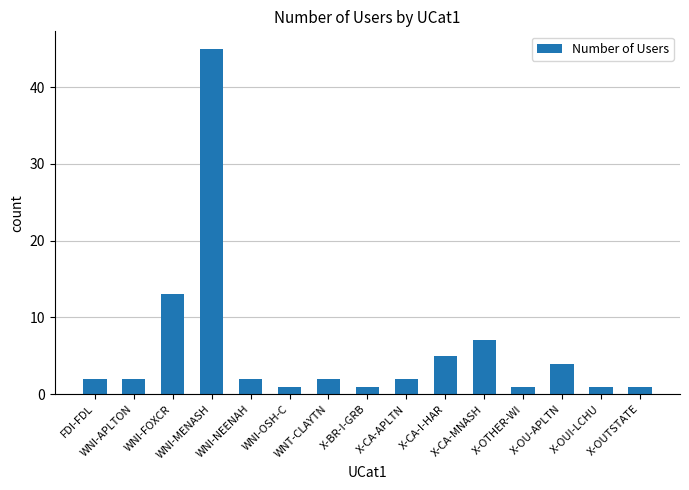

What is the difference between the maximum and minimum values?

44